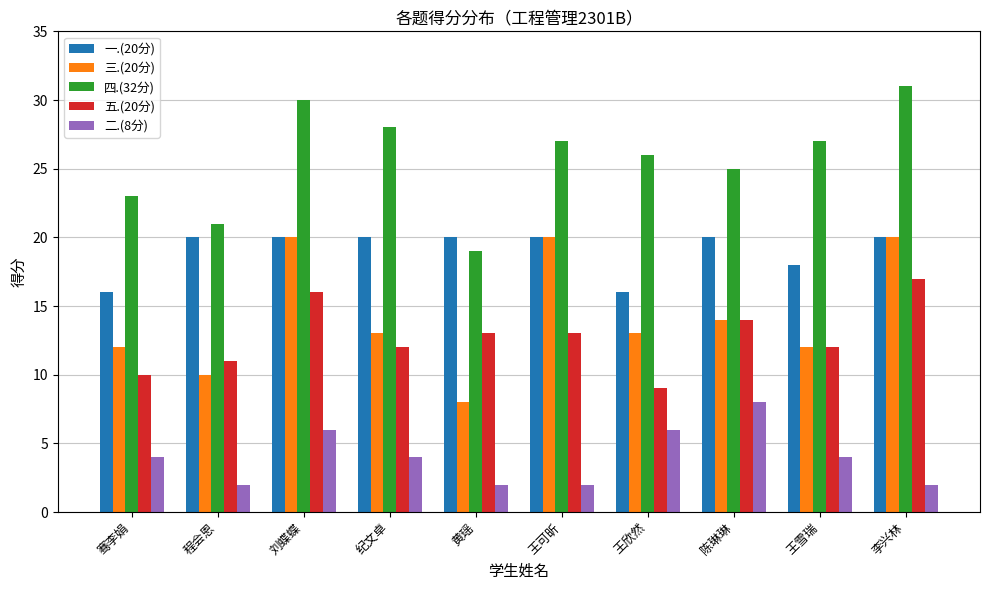

The value of 二.(8分) at 王欣然 is 6. True or false?

True